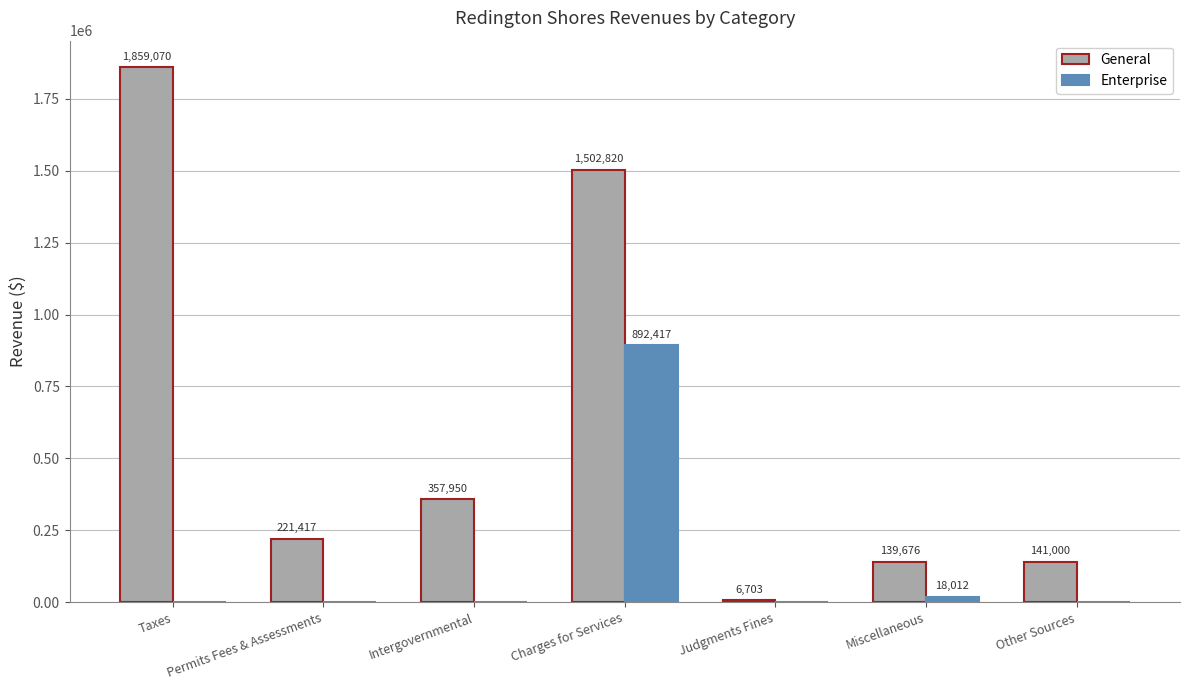

How many distinct data groups are displayed?

2